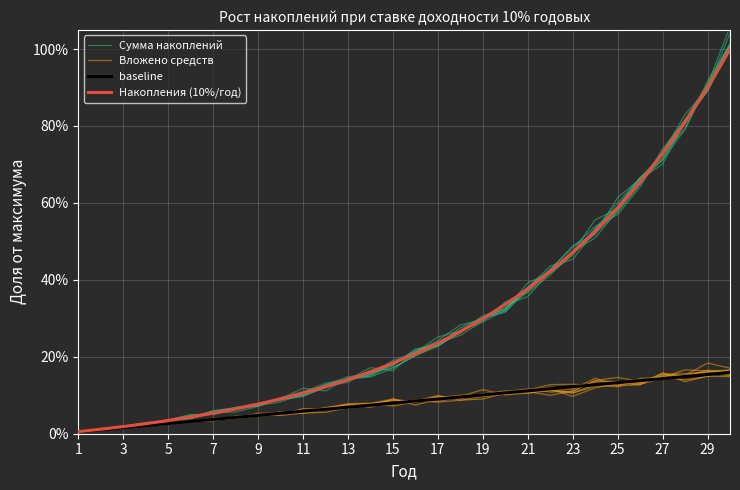

True or false: Сумма накоплений and Вложено средств cross at least once.

False